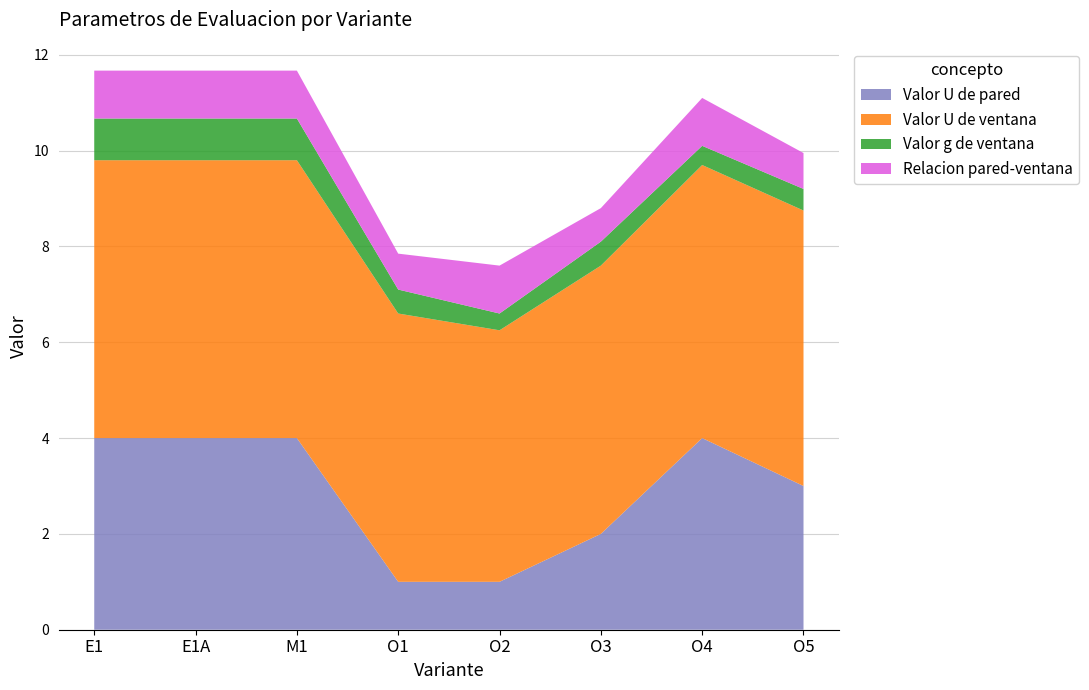

Reading left to right, transcribe all the data shown in this chart.

Valor U de pared: E1=4.0	E1A=4.0	M1=4.0	O1=1.0	O2=1.0	O3=2.0	O4=4.0	O5=3.0
Valor U de ventana: E1=5.8	E1A=5.8	M1=5.8	O1=5.6	O2=5.2	O3=5.6	O4=5.7	O5=5.8
Valor g de ventana: E1=0.9	E1A=0.9	M1=0.9	O1=0.5	O2=0.3	O3=0.5	O4=0.4	O5=0.5
Relacion pared-ventana: E1=1.0	E1A=1.0	M1=1.0	O1=0.8	O2=1.0	O3=0.7	O4=1.0	O5=0.8